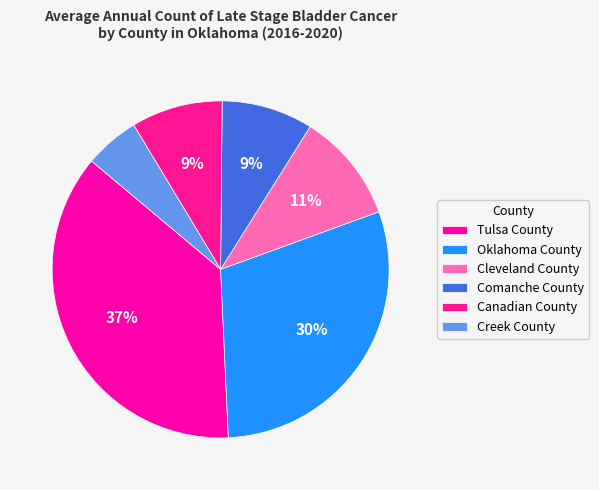

Does Oklahoma County represent more than half of the total?

No